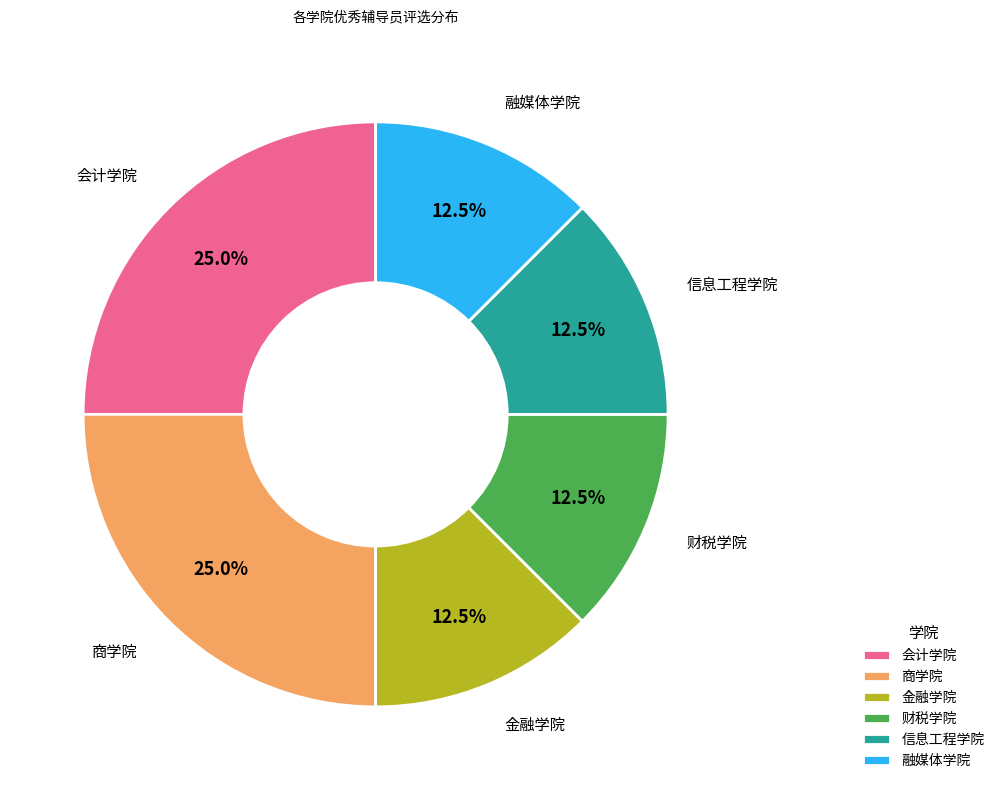

To the nearest percent, what is the average slice percentage?

17%